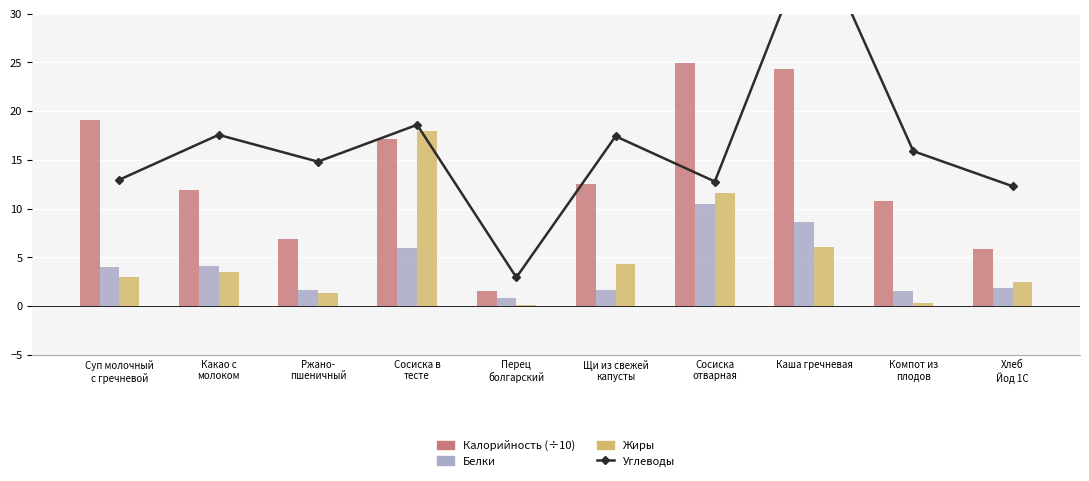

What is the difference between the second highest and minimum values in the Углеводы series?

15.7